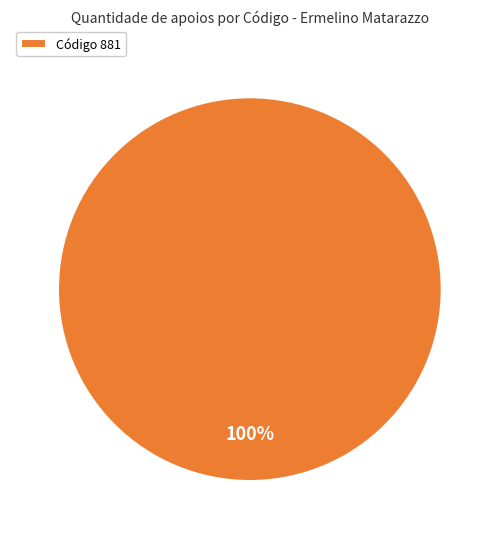

Rank the categories by value from highest to lowest.

Código 881